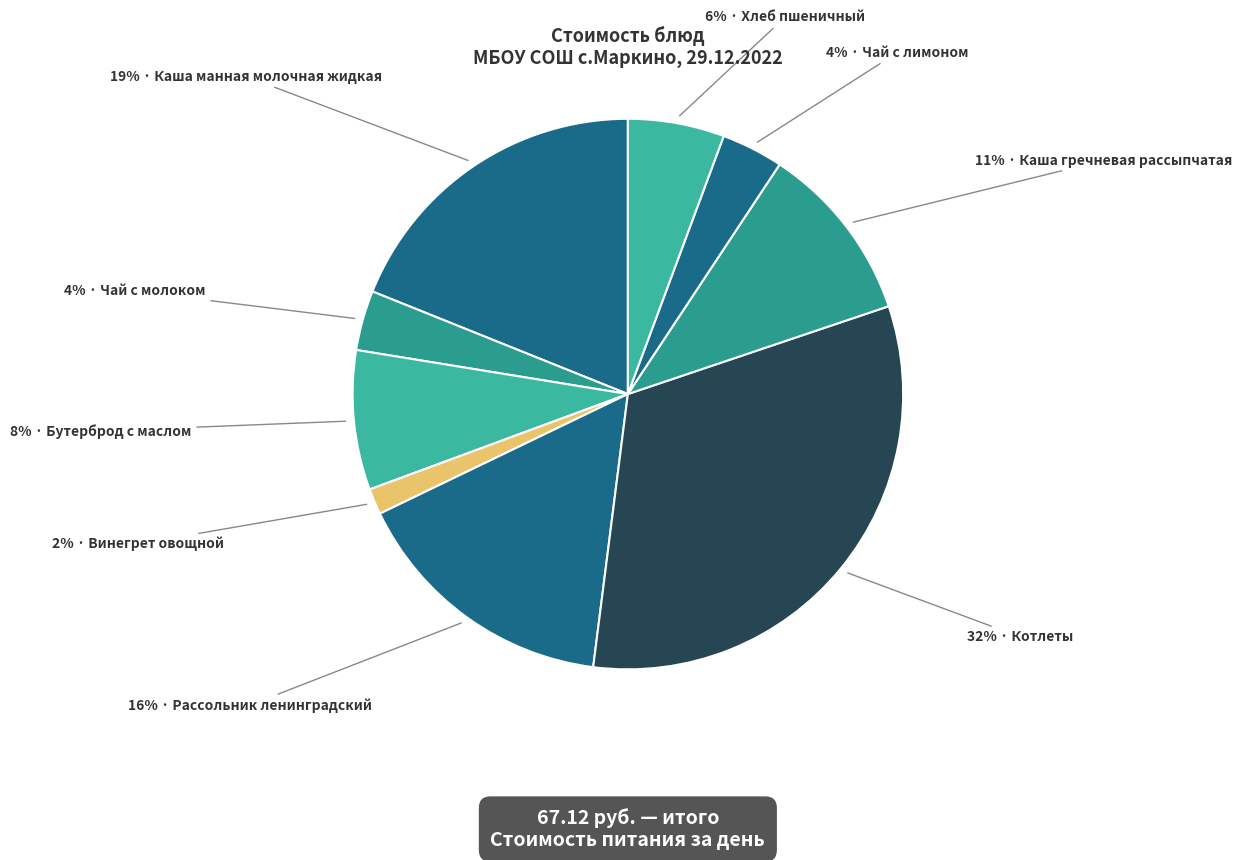

How many slices are in this pie chart?

9